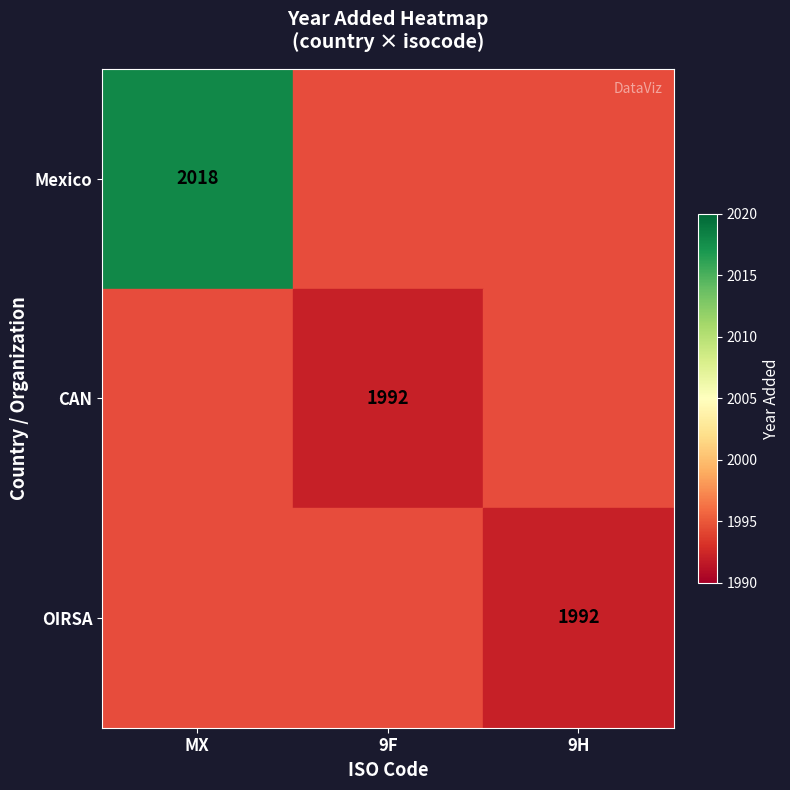

At how many categories does at least one series exceed 1998?

1